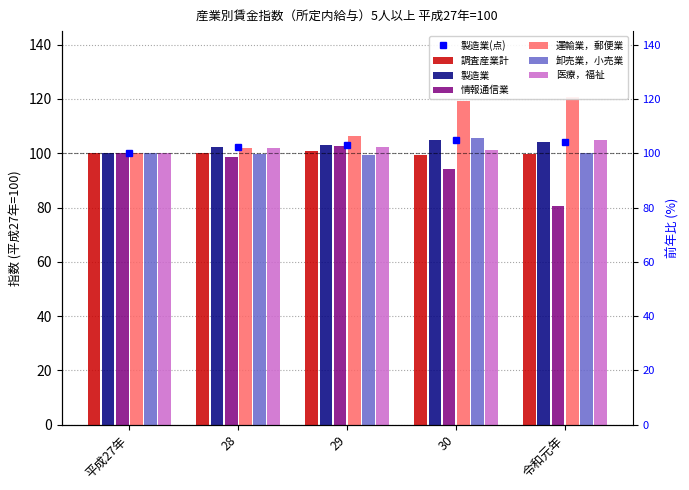

Which series has the widest spread of values?

情報通信業